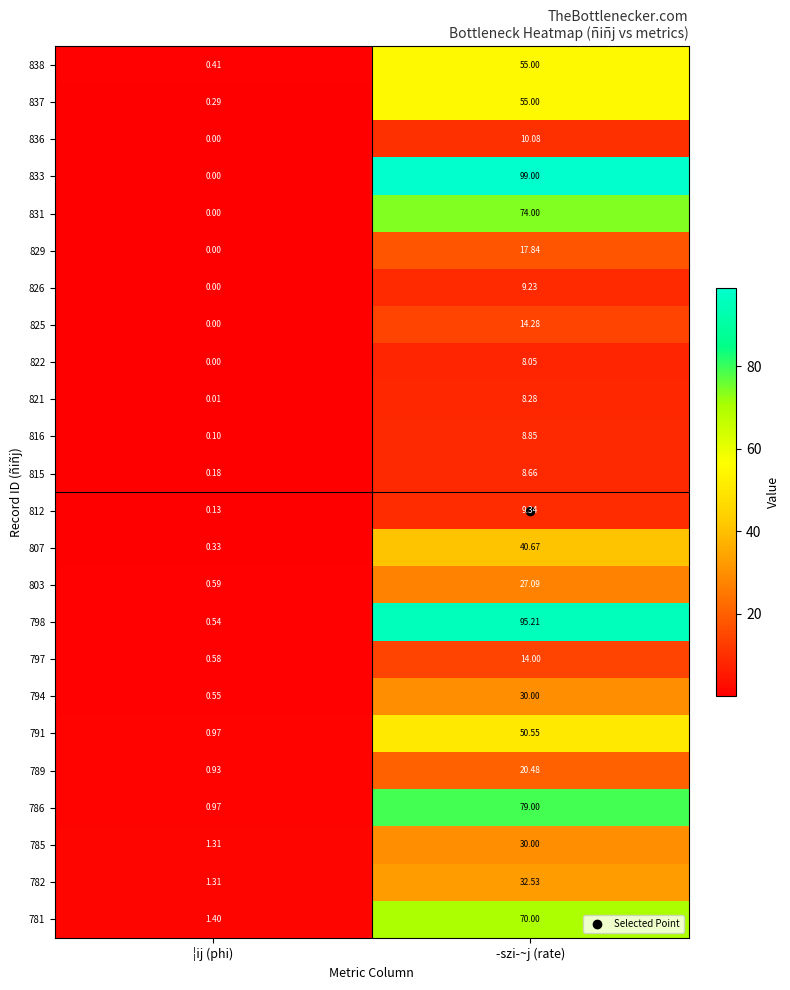

At which category is the sum across all series the highest?

­szi­~j (rate)